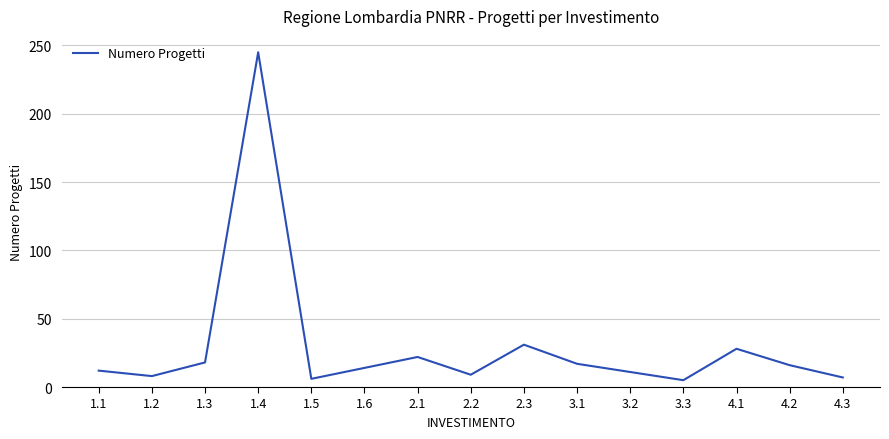

The value at 2.1 is 22. True or false?

True